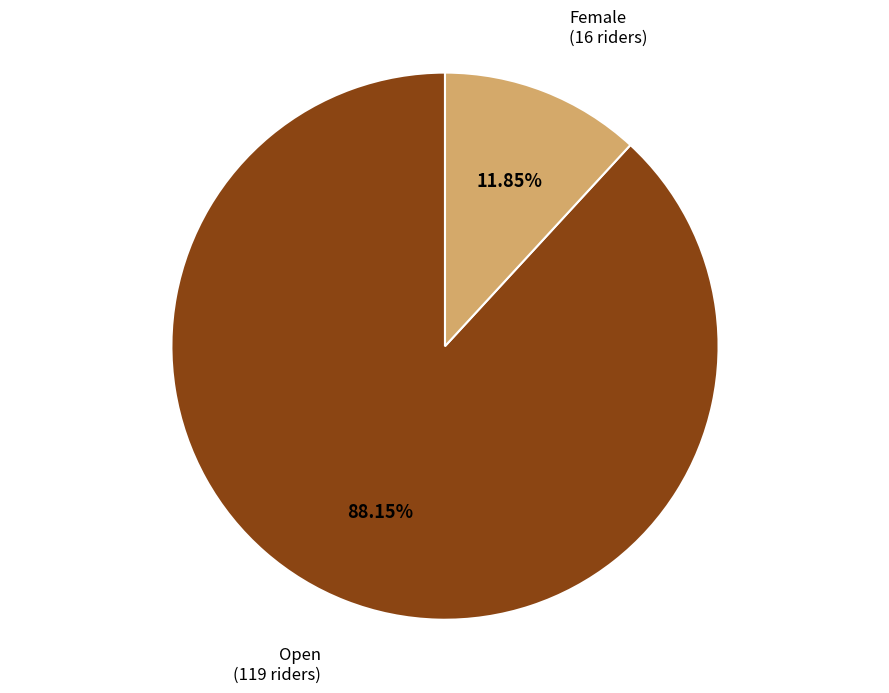

What percentage do Female and Open together represent?

100.0%